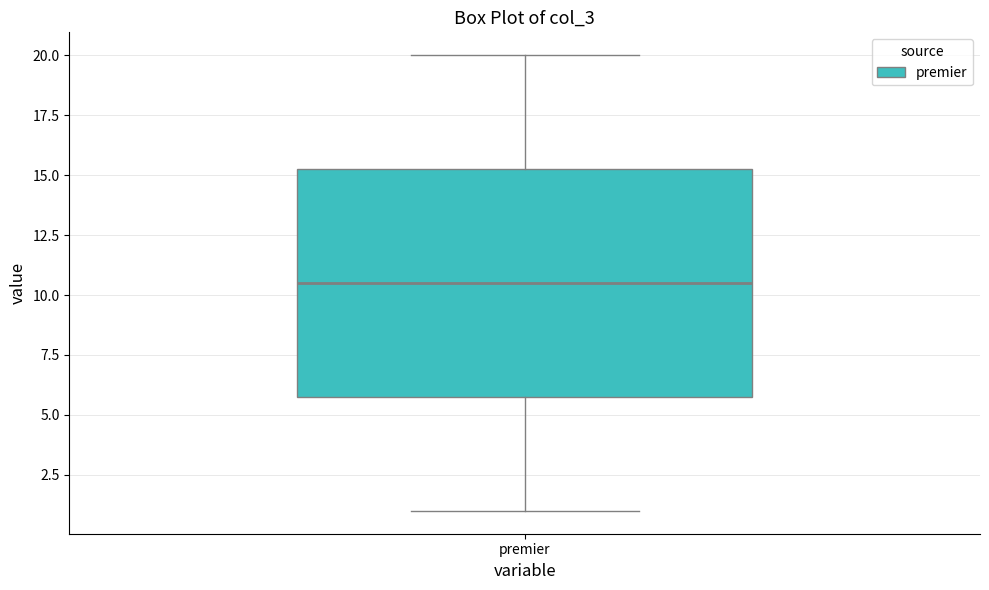

Where is the upper edge of the box for premier on the y-axis? The values are not printed on the chart, so give them approximately, as read against the axis.

15.5